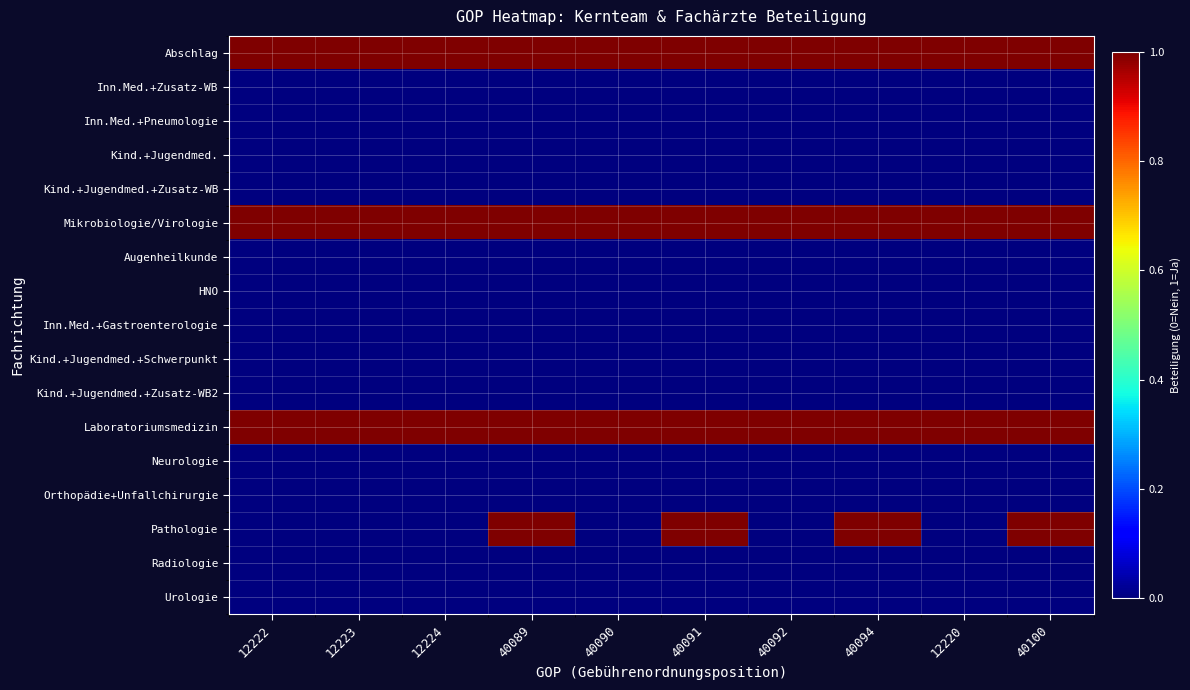

At 12224, list the series in order from largest to smallest.

Abschlag, Mikrobiologie/Virologie, Laboratoriumsmedizin, Inn.Med.+Zusatz-WB, Inn.Med.+Pneumologie, Kind.+Jugendmed., Kind.+Jugendmed.+Zusatz-WB, Augenheilkunde, HNO, Inn.Med.+Gastroenterologie, Kind.+Jugendmed.+Schwerpunkt, Kind.+Jugendmed.+Zusatz-WB2, Neurologie, Orthopädie+Unfallchirurgie, Pathologie, Radiologie, Urologie